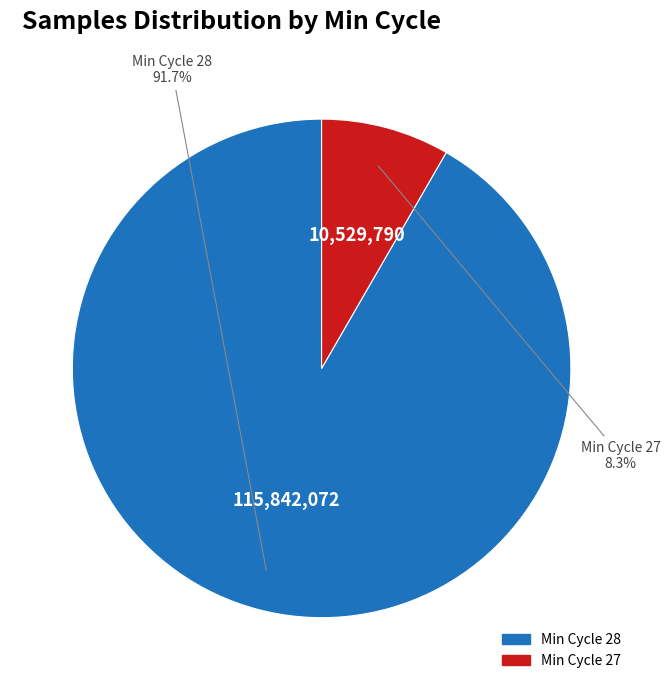

Is there a majority slice in this chart?

Yes